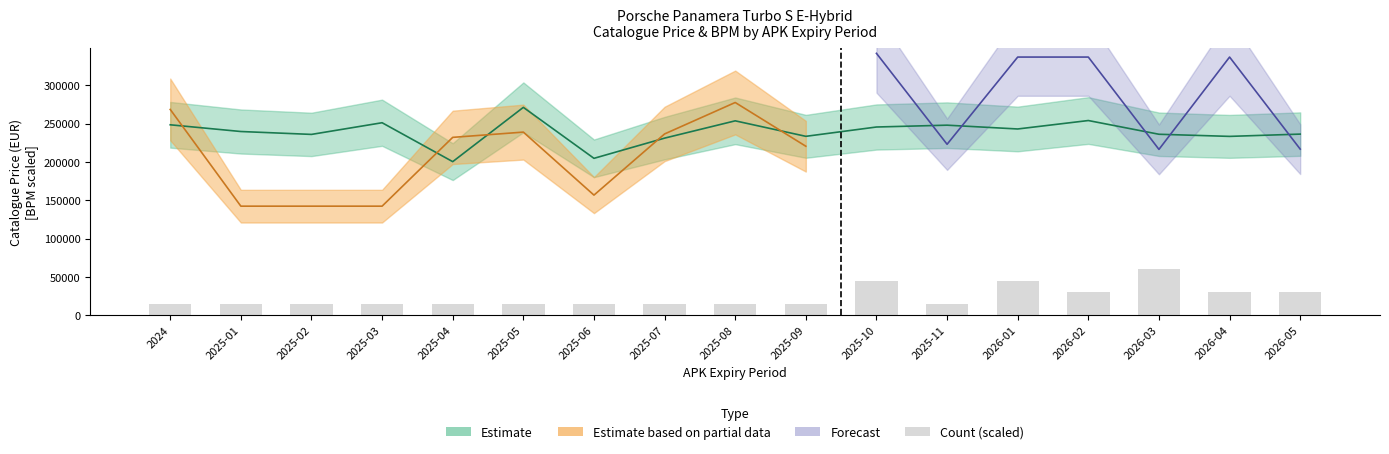

Which label corresponds to the smallest value in the chart?

2024